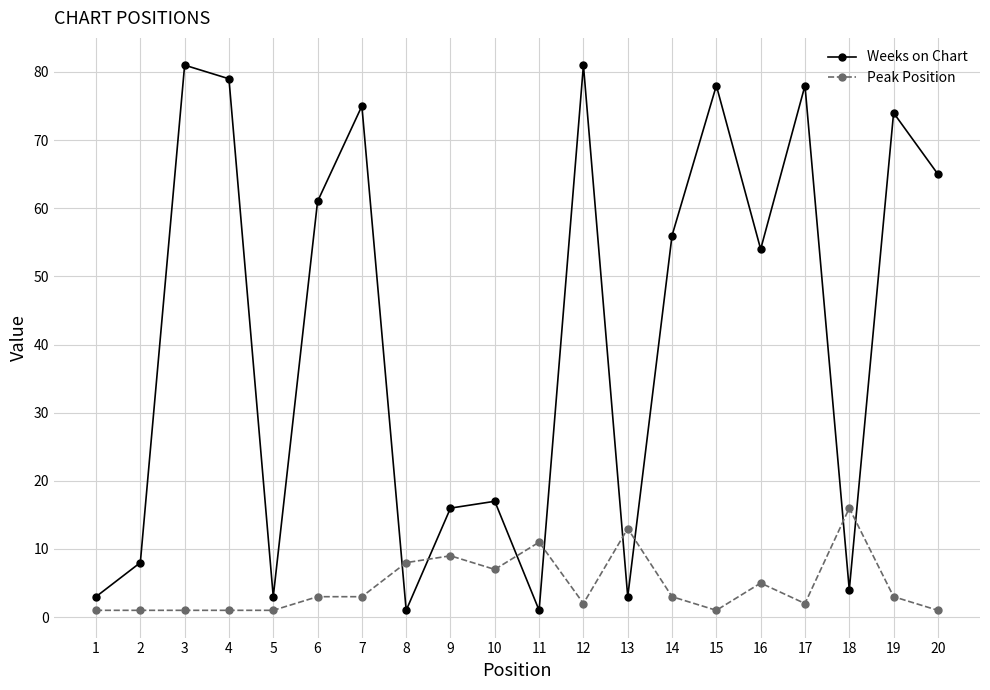

What is the sum of all Peak Position values?

92